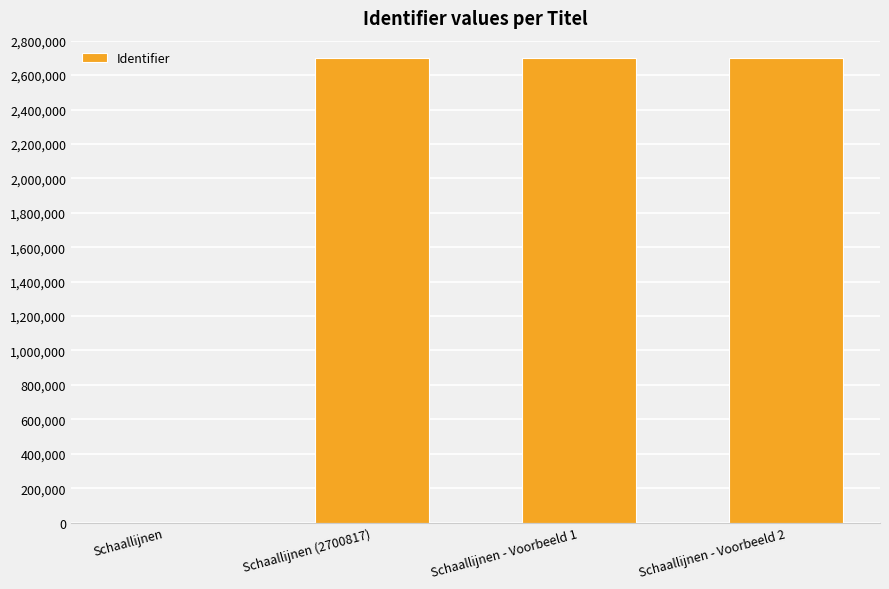

Are the bars grouped side by side (vs. stacked)?

No